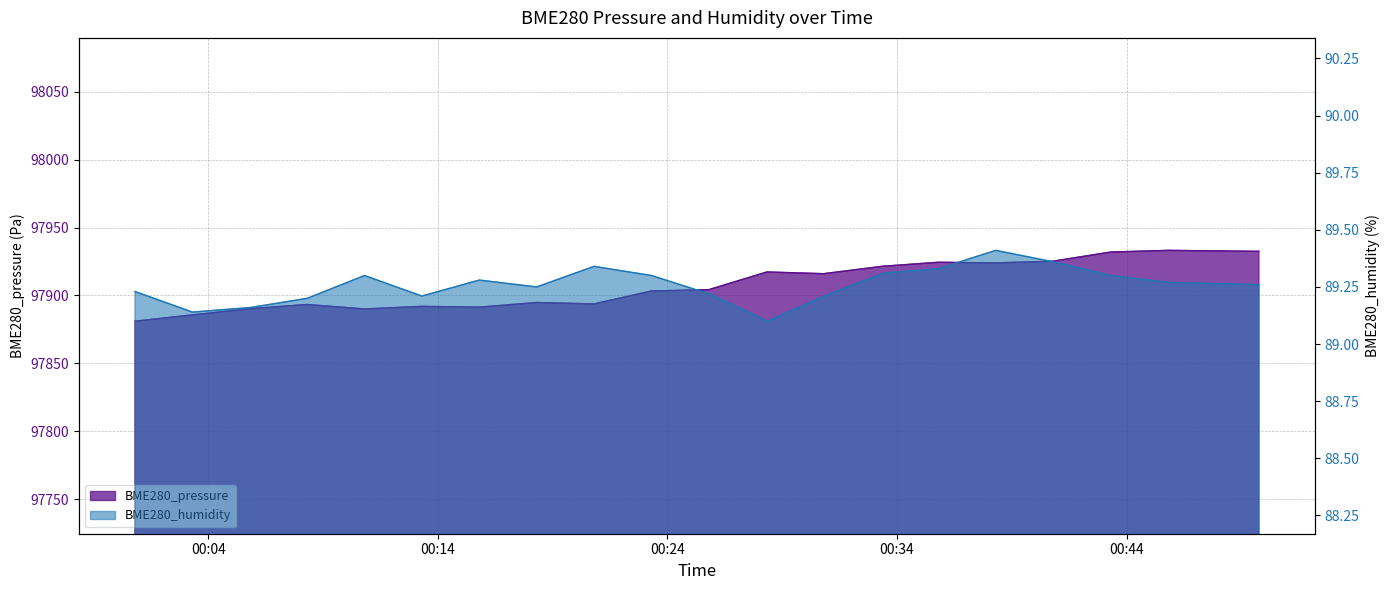

Reading left to right, what are all the values shown in this chart?

BME280_pressure: 2022/02/26 00:00:48=97881.0	2022/02/26 00:03:18=97885.7	2022/02/26 00:05:50=97890.3	2022/02/26 00:08:18=97893.3	2022/02/26 00:10:48=97890.0	2022/02/26 00:13:18=97891.9	2022/02/26 00:15:48=97891.4	2022/02/26 00:18:18=97894.8	2022/02/26 00:20:48=97893.8	2022/02/26 00:23:18=97903.3	2022/02/26 00:25:48=97904.2	2022/02/26 00:28:20=97917.3	2022/02/26 00:30:48=97916.0	2022/02/26 00:33:23=97921.5	2022/02/26 00:35:48=97924.4	2022/02/26 00:38:18=97923.9	2022/02/26 00:40:48=97925.2	2022/02/26 00:43:18=97931.9	2022/02/26 00:45:48=97933.2	2022/02/26 00:49:46=97932.5
BME280_humidity: 2022/02/26 00:00:48=89.2	2022/02/26 00:03:18=89.1	2022/02/26 00:05:50=89.2	2022/02/26 00:08:18=89.2	2022/02/26 00:10:48=89.3	2022/02/26 00:13:18=89.2	2022/02/26 00:15:48=89.3	2022/02/26 00:18:18=89.2	2022/02/26 00:20:48=89.3	2022/02/26 00:23:18=89.3	2022/02/26 00:25:48=89.2	2022/02/26 00:28:20=89.1	2022/02/26 00:30:48=89.2	2022/02/26 00:33:23=89.3	2022/02/26 00:35:48=89.3	2022/02/26 00:38:18=89.4	2022/02/26 00:40:48=89.4	2022/02/26 00:43:18=89.3	2022/02/26 00:45:48=89.3	2022/02/26 00:49:46=89.3